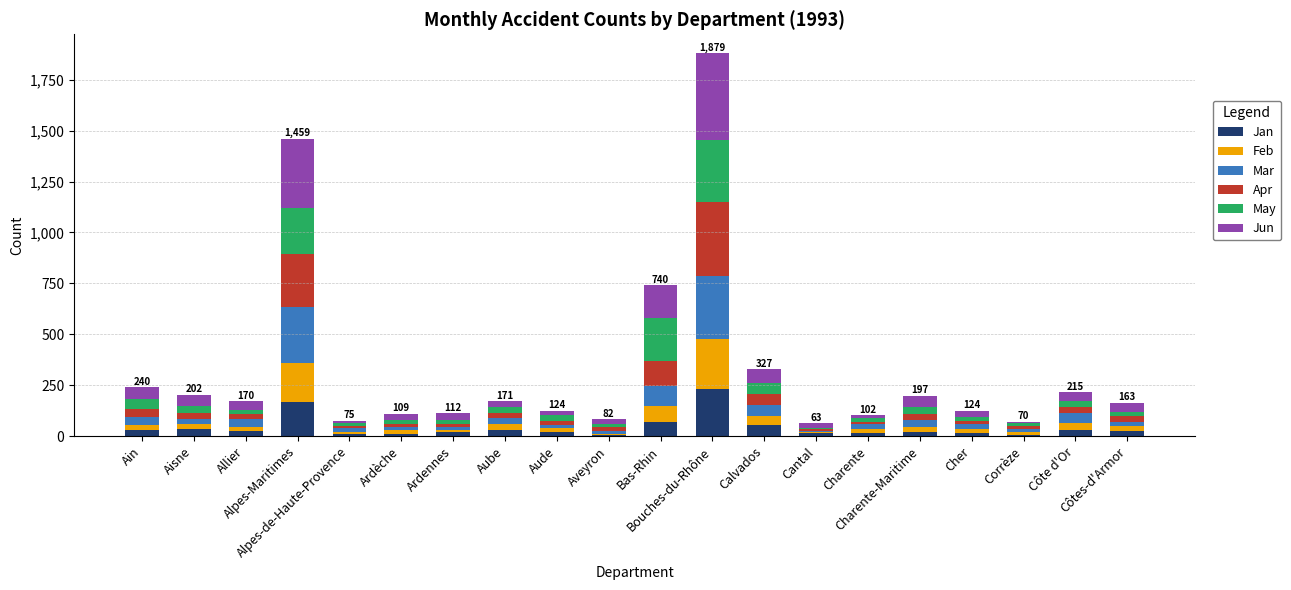

What is the maximum value for Jan?

231